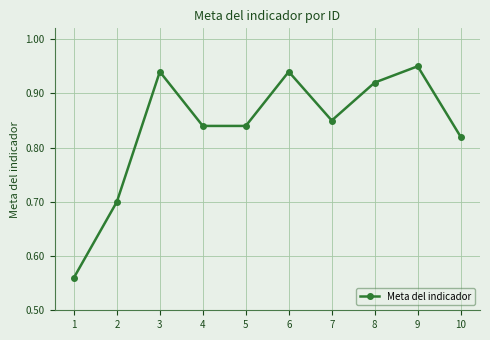

Does the chart display data point markers on the line(s)?

Yes